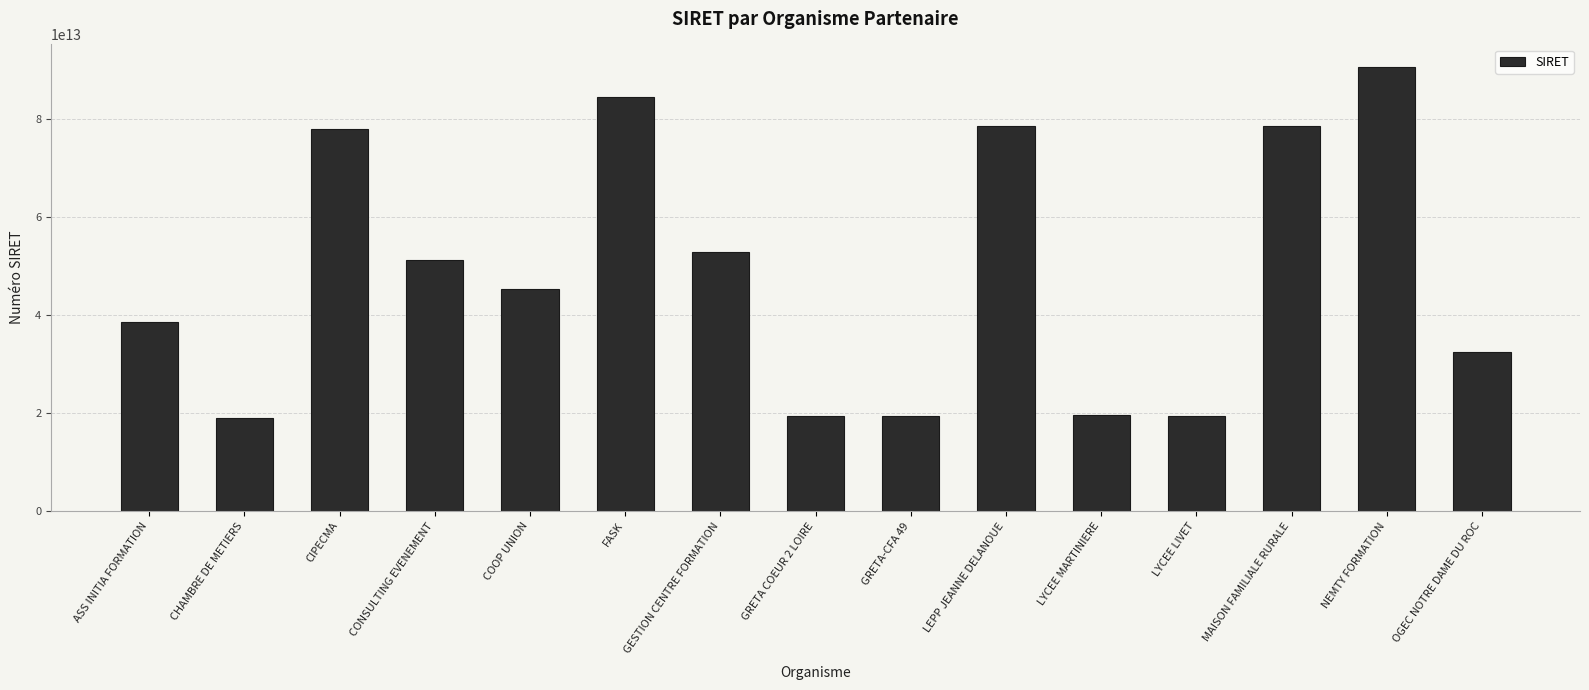

Approximately how many times larger is the value at LEPP JEANNE DELANOUE compared to GESTION CENTRE FORMATION?

1.5